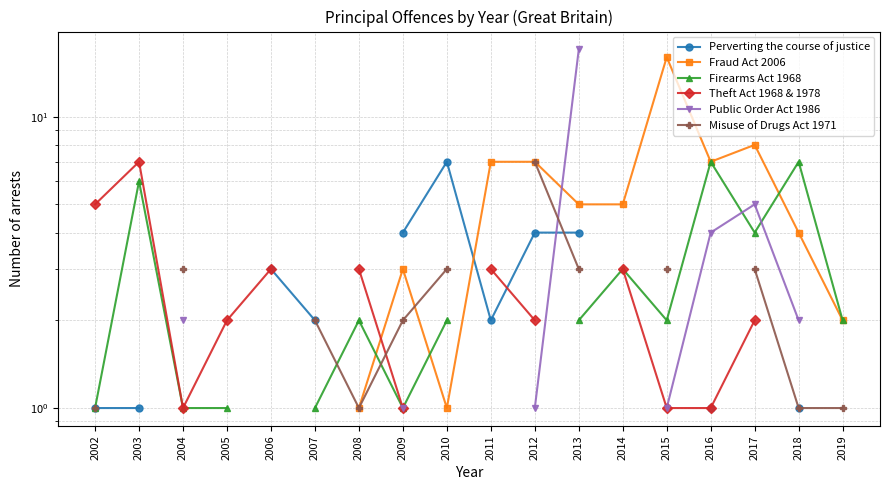

At which category is the sum across all series the highest?

2009